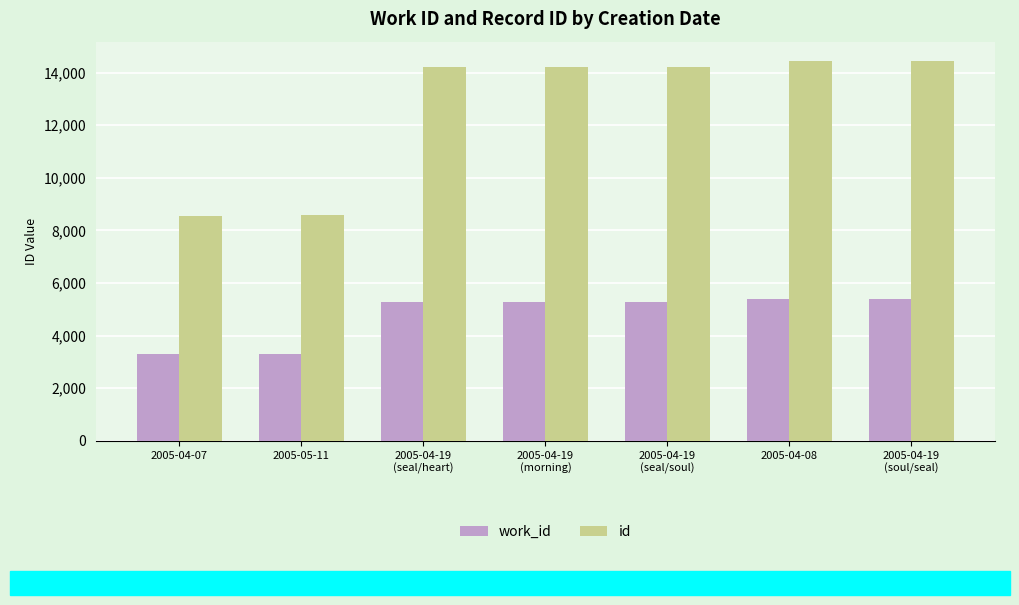

What is the label of the 1st bar from the left?

2005-04-07